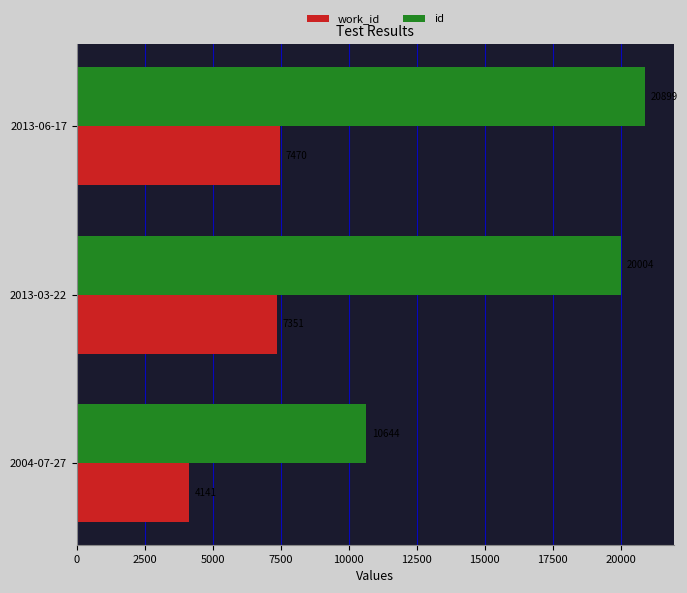

Which series has the largest range (max minus min)?

id